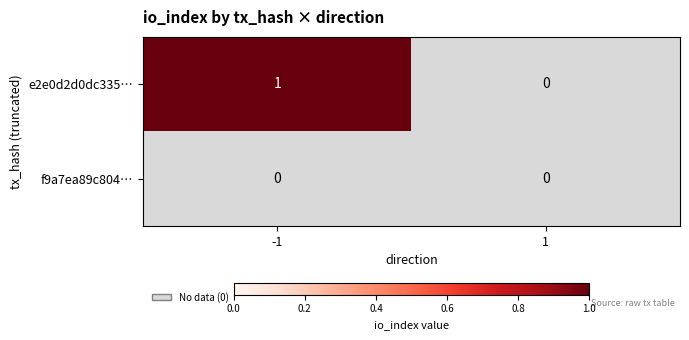

How many distinct data groups are displayed?

2